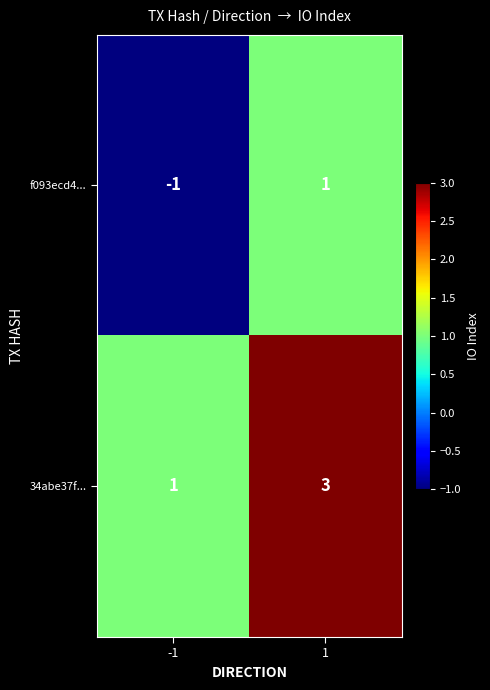

True or false: f093ecd4... has a value of -2 at -1.

False